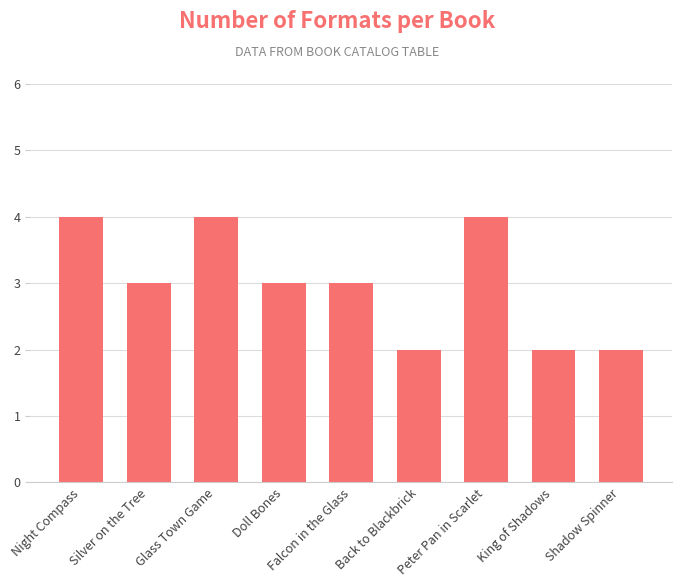

What is the greatest value displayed?

4